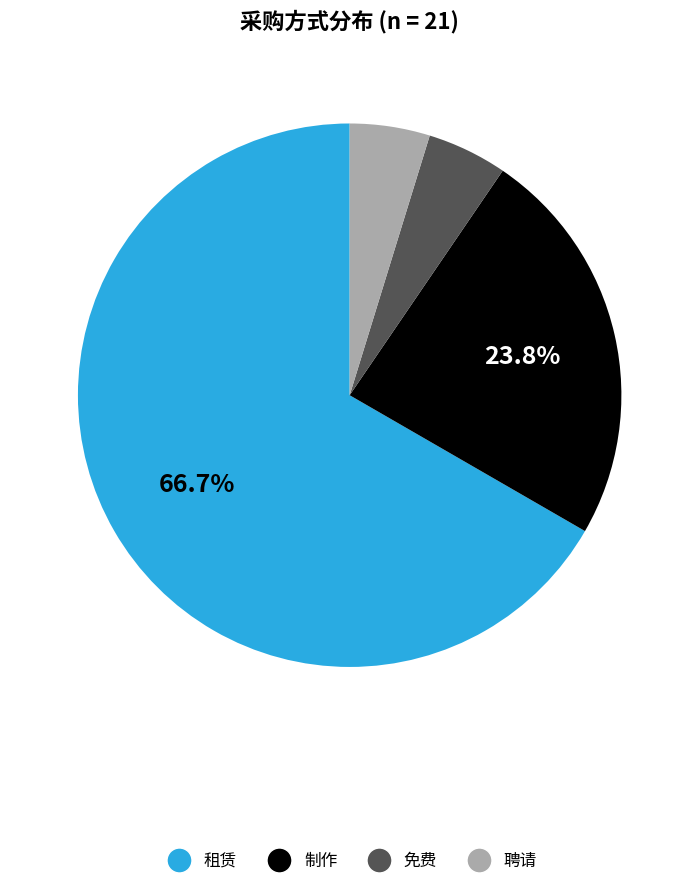

Which category has the biggest portion of the pie?

租赁